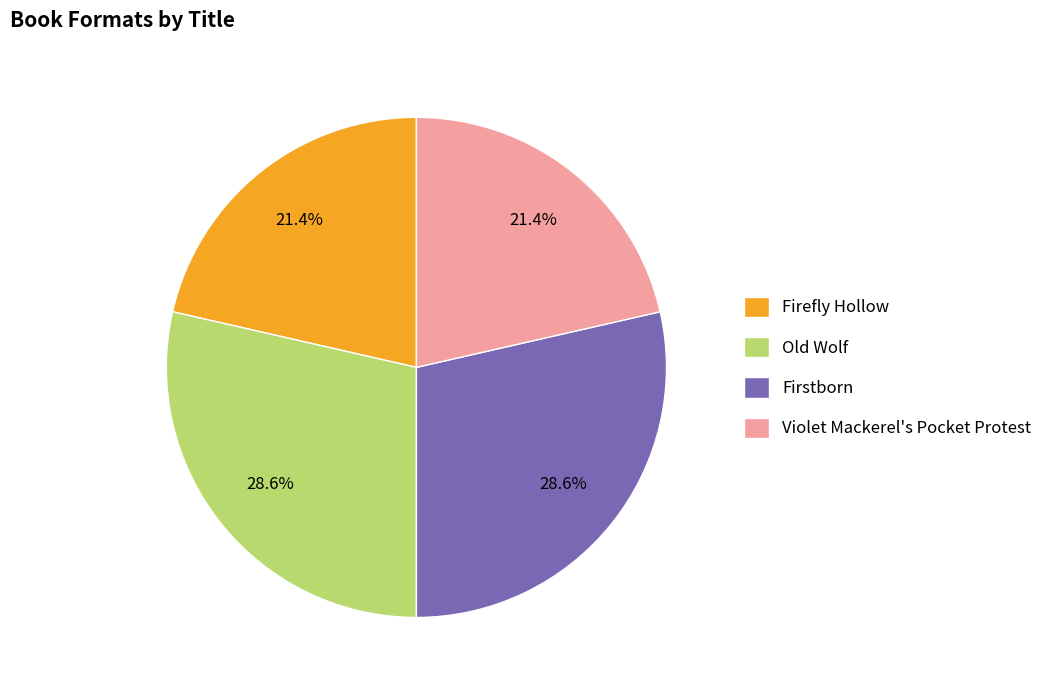

Does any single category account for the majority?

No